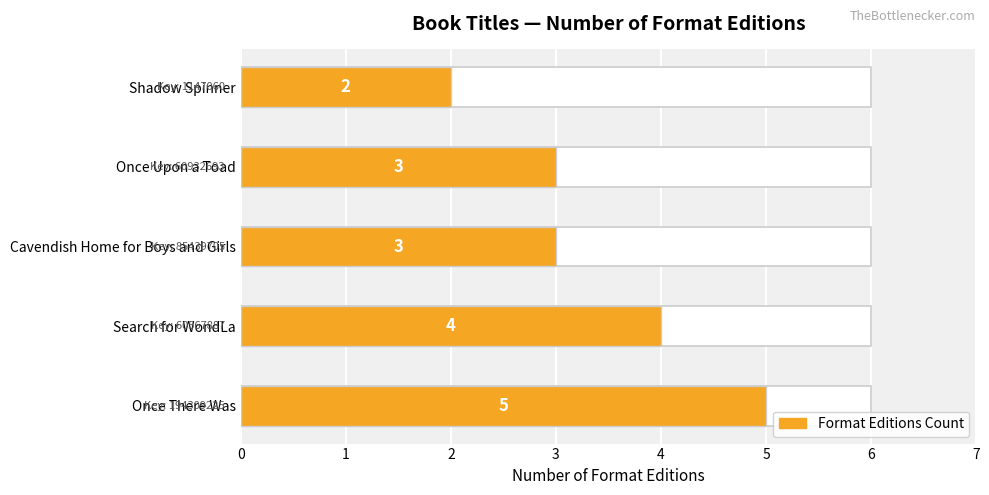

True or false: the data shows 2 at 3.

False